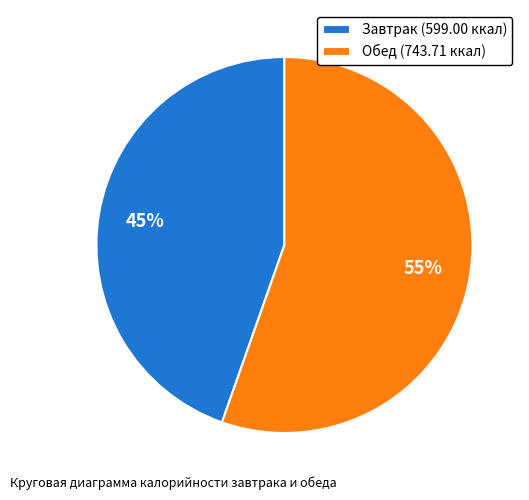

Which has a higher value, Обед or Завтрак?

Обед